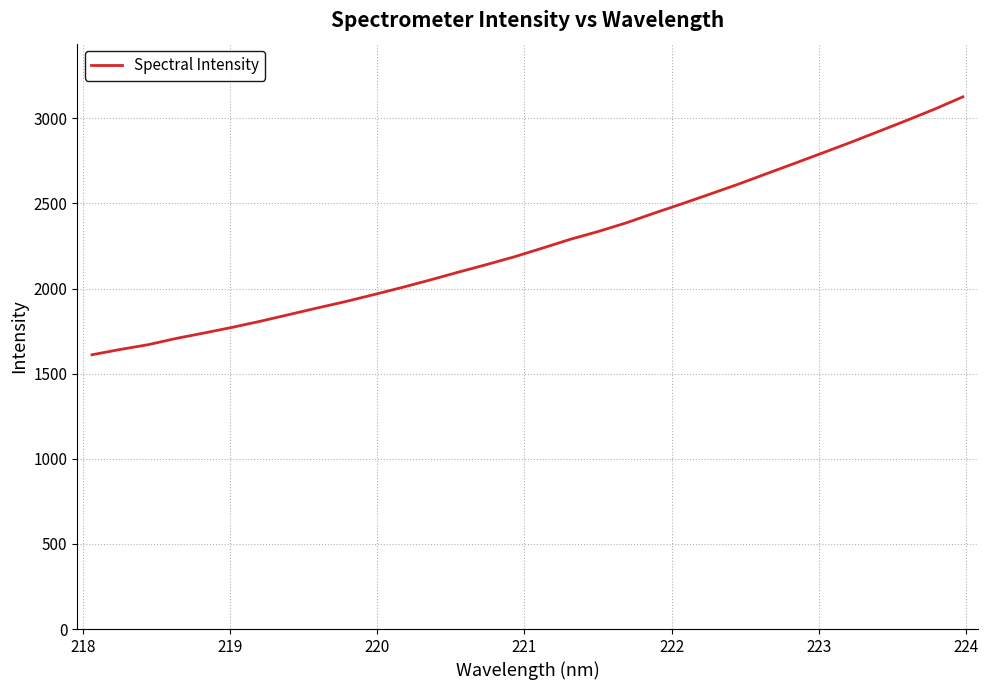

What is the maximum value shown in the chart?

3126.1